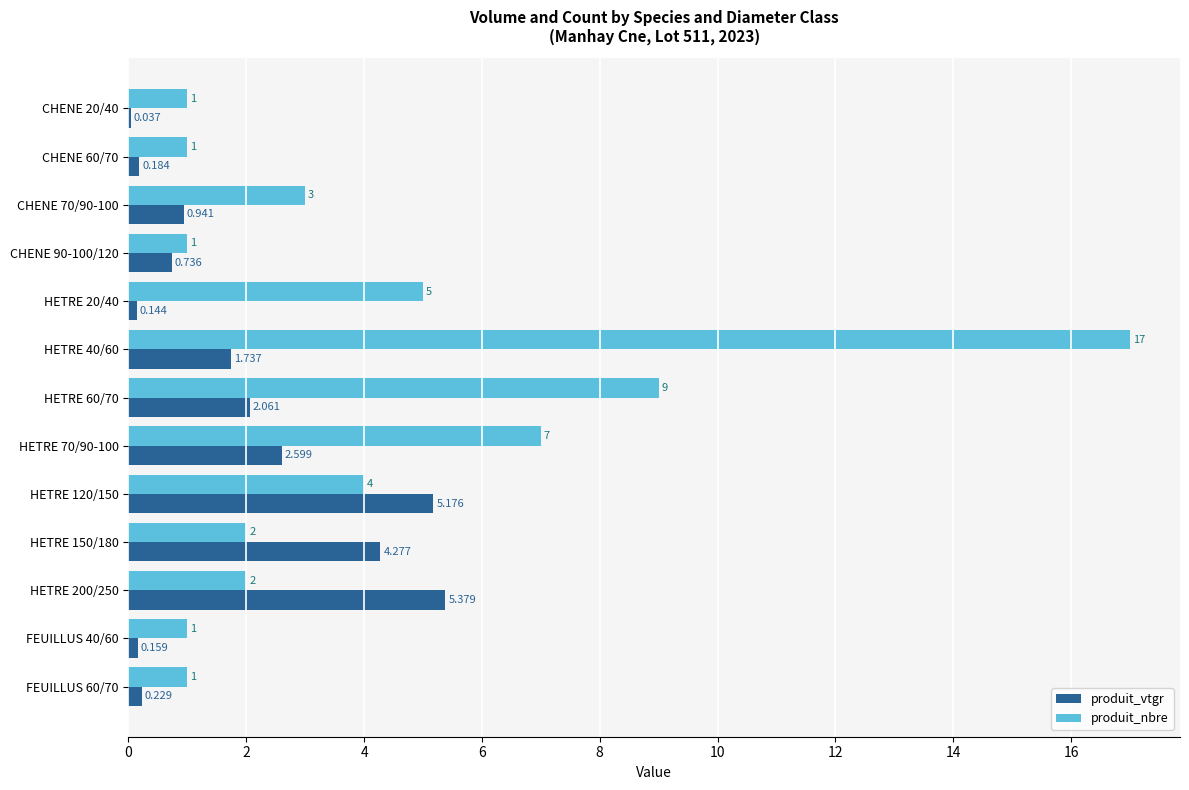

Which series has the largest total across all categories?

produit_nbre